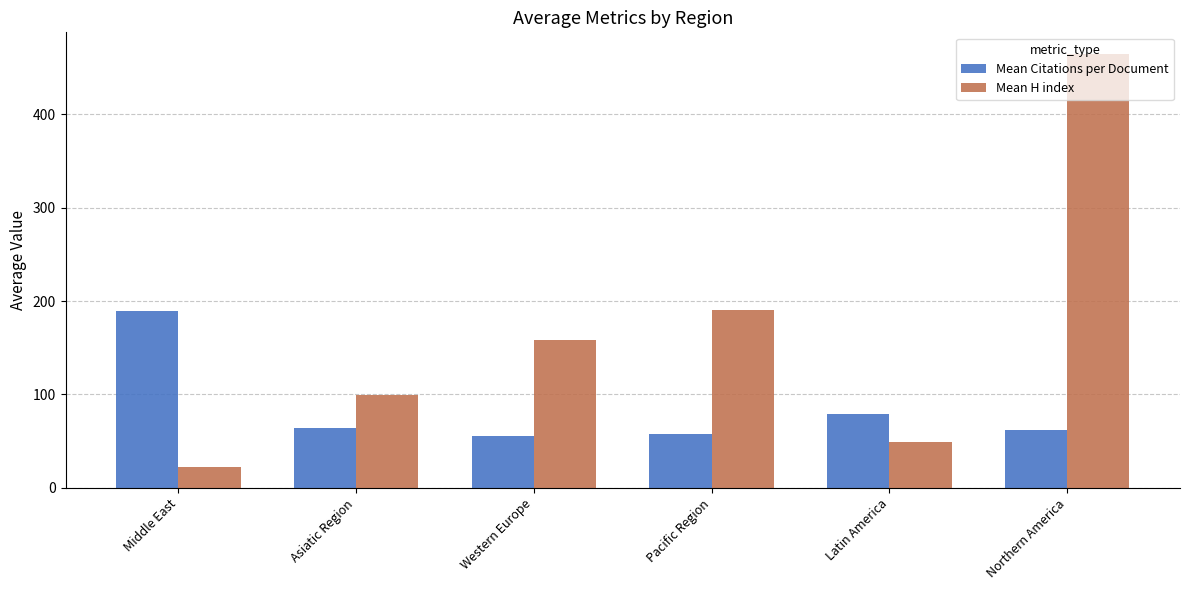

Reading left to right, list all the values displayed in this chart.

Mean Citations per Document: Middle East=189.1	Asiatic Region=63.8	Western Europe=55.2	Pacific Region=57.8	Latin America=78.6	Northern America=61.5
Mean H index: Middle East=22.5	Asiatic Region=99.6	Western Europe=158.9	Pacific Region=190.5	Latin America=49.6	Northern America=464.5